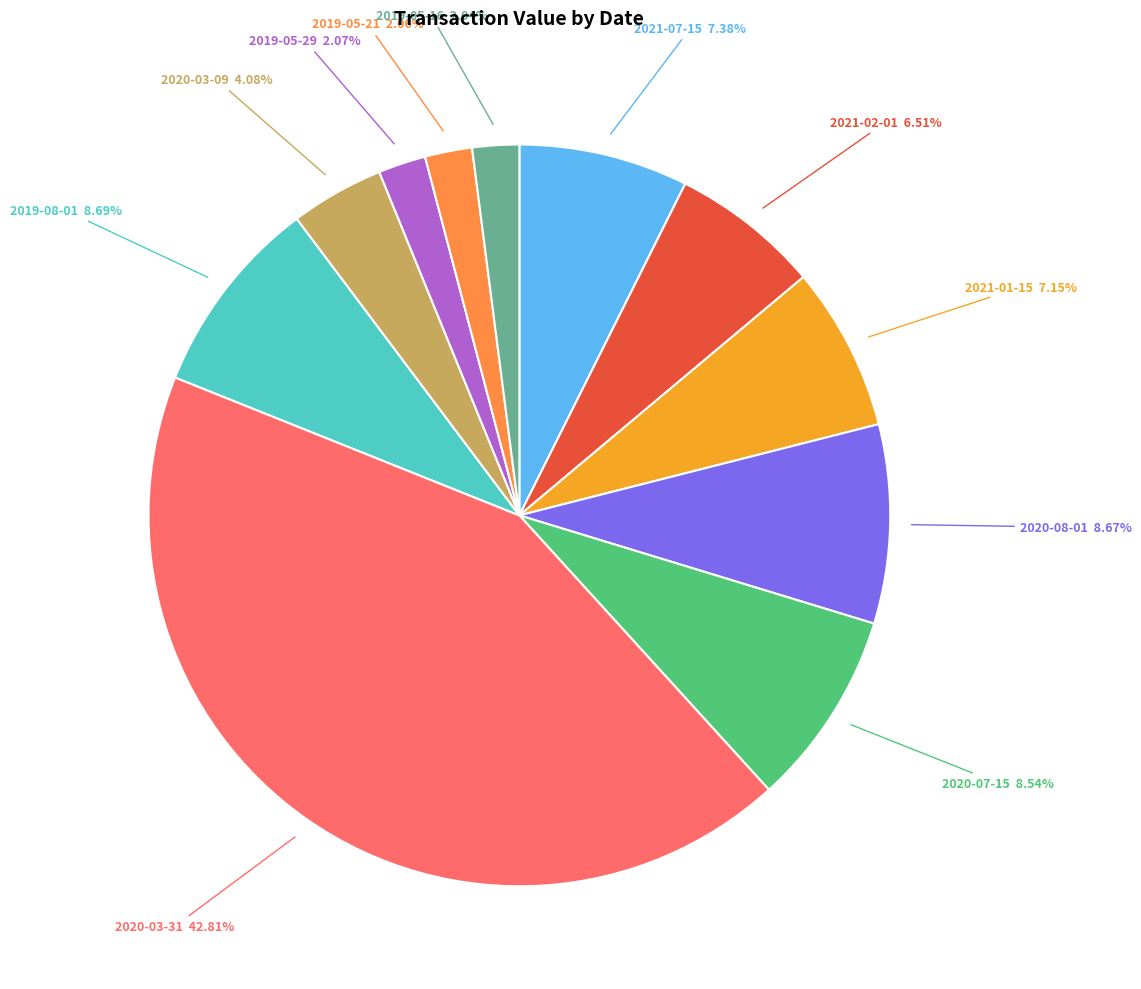

Is there a majority slice in this chart?

No